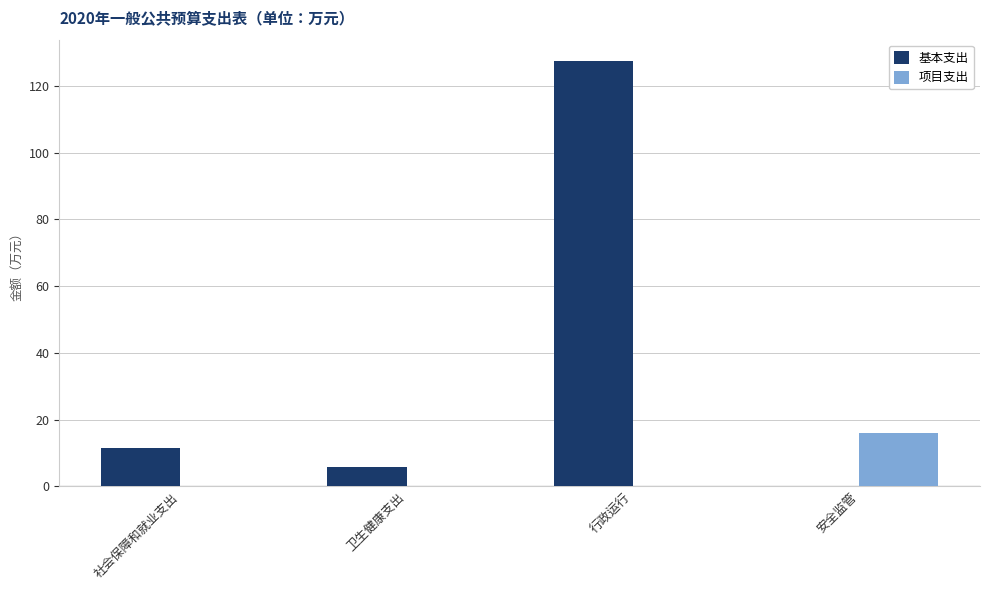

Which category has the highest value in the 基本支出 series?

行政运行